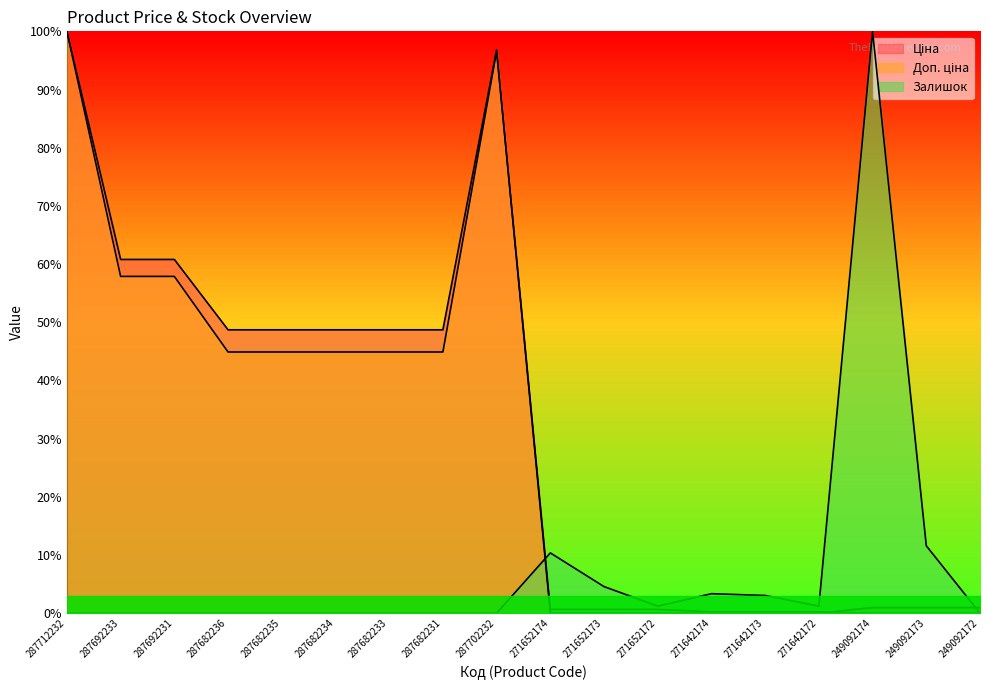

Reading left to right, what are all the values shown in this chart?

Ціна: 100.0	60.8	60.8	48.7	48.7	48.7	48.7	48.7	96.8	0.0	0.0	0.0	0.0	0.0	0.0	1.0	1.0	1.0
Доп. ціна: 100.0	57.9	57.9	44.9	44.9	44.9	44.9	44.9	96.6	0.6	0.6	0.6	0.2	0.2	0.2	0.0	0.0	0.0
Залишок: 0.0	0.0	0.0	0.0	0.0	0.0	0.0	0.0	0.0	10.4	4.6	1.2	3.4	3.0	1.2	100.0	11.6	0.0